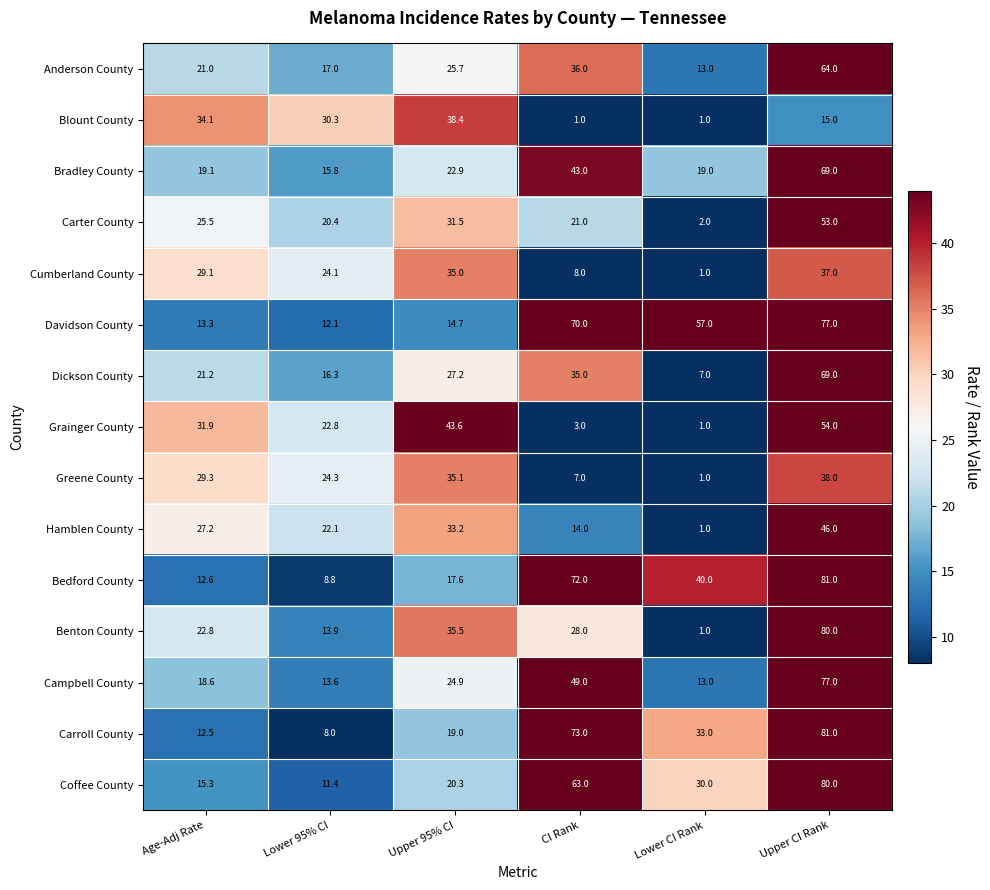

What is the average value of the Benton County series?

30.2